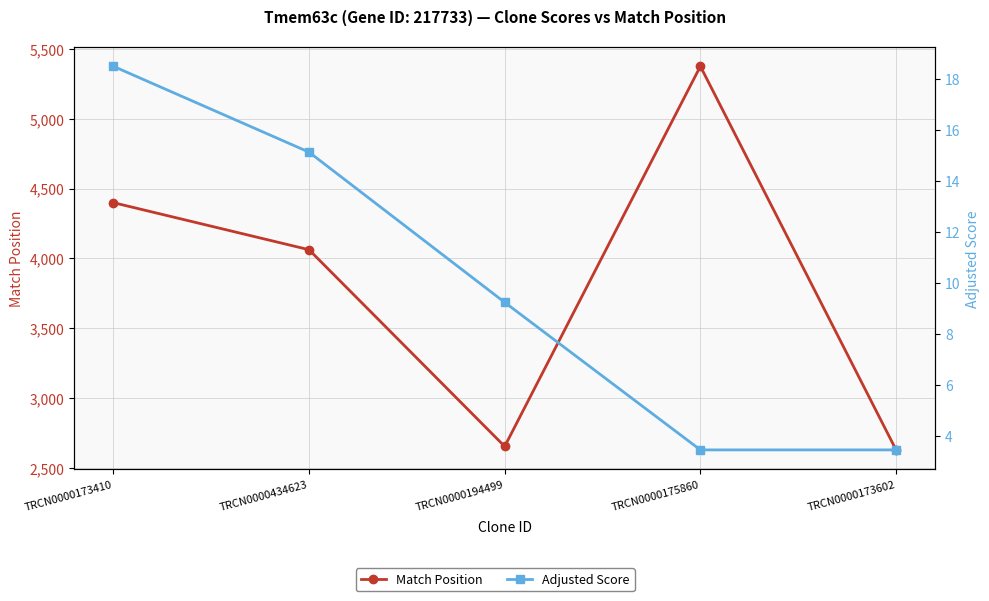

What is the sum of the Match Position values at TRCN0000175860 and TRCN0000173410?

9774.0